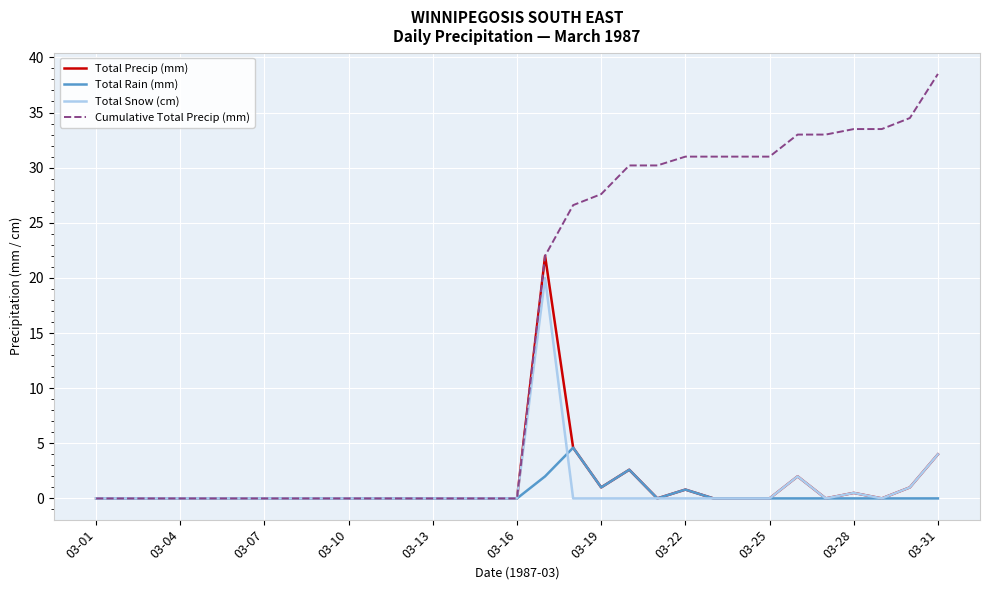

What is the difference between the second highest and second lowest values in the Total Snow (cm) series?

4.0